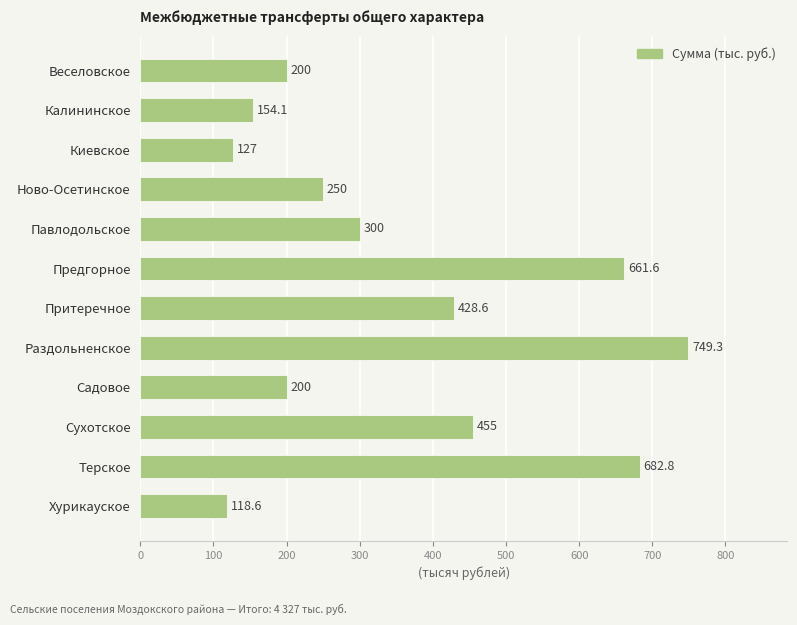

The value at Ново-Осетинское is 250.0. True or false?

True